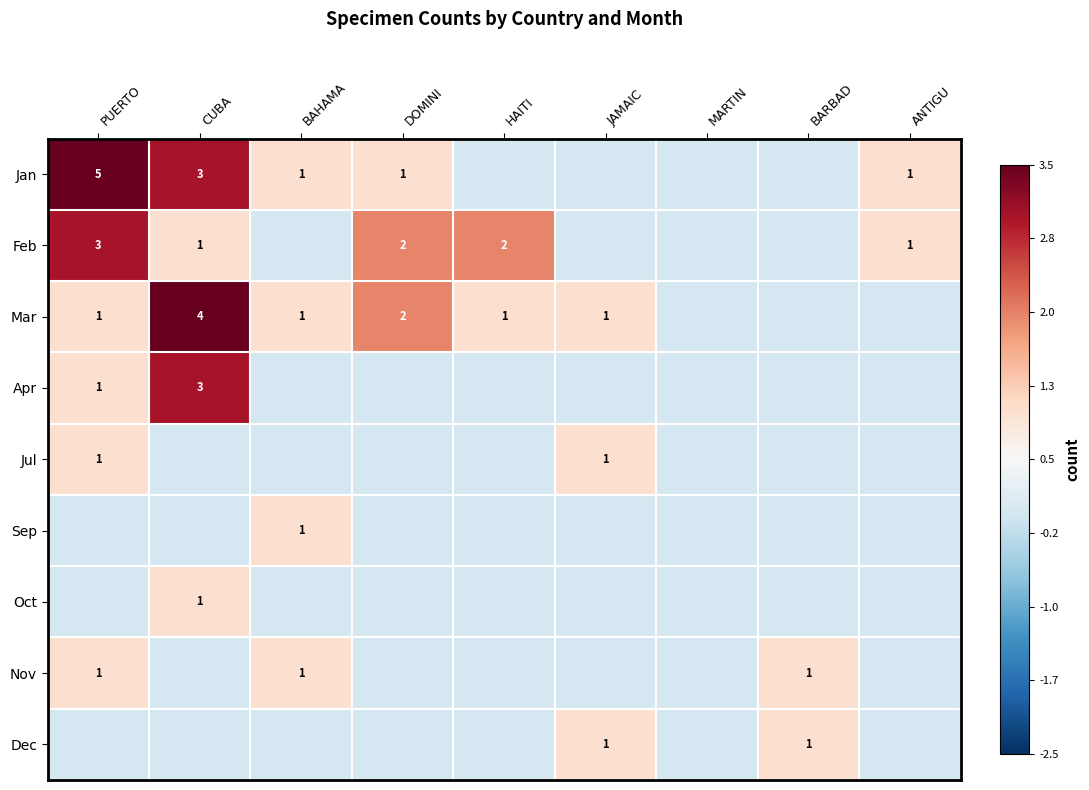

How many distinct data groups are displayed?

9